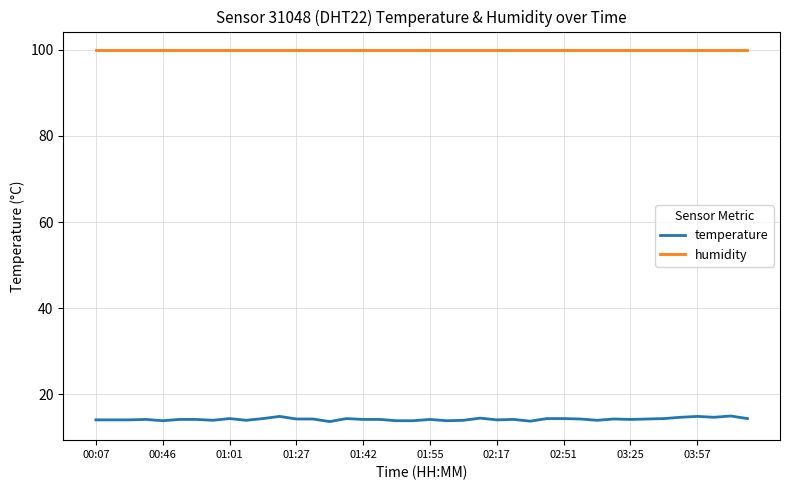

What is the highest value of the temperature series?

15.0